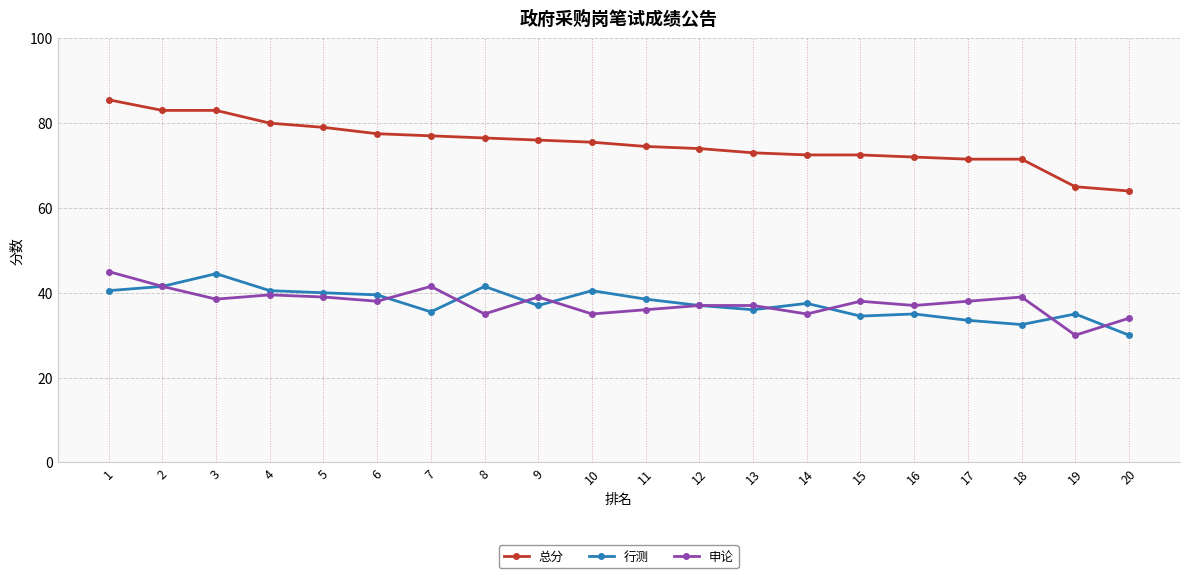

What is the sum of all 申论 values?

753.0